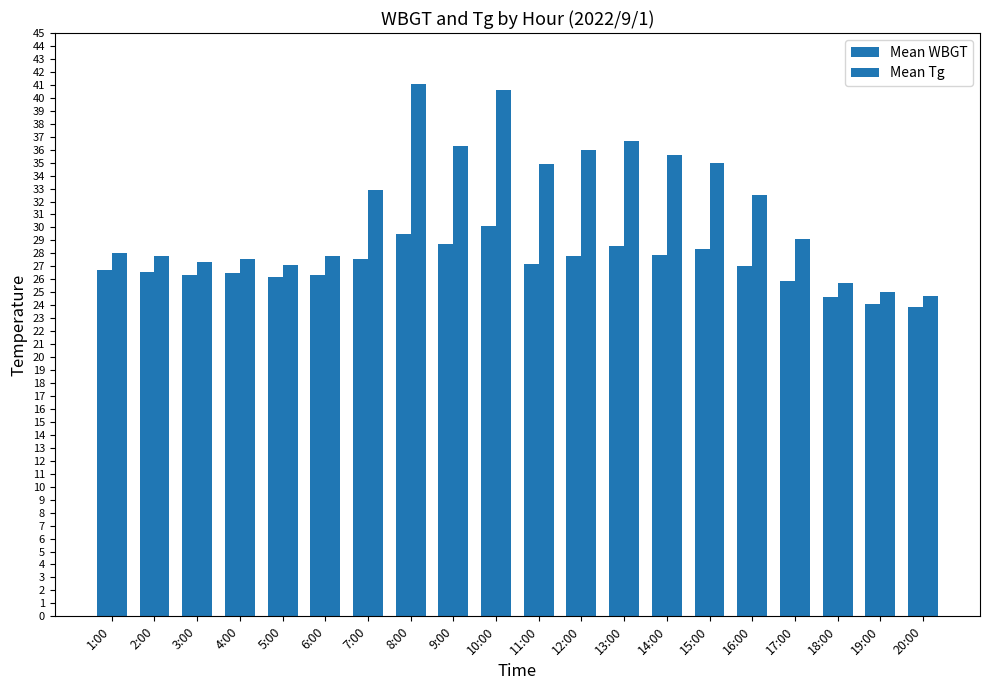

How many categories are shown in the chart?

20